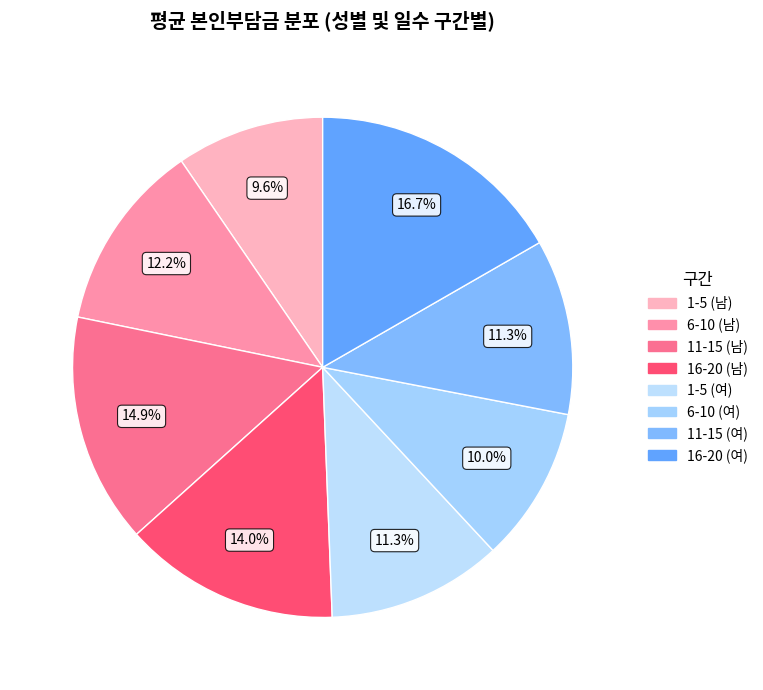

How many segments does this pie chart have?

8